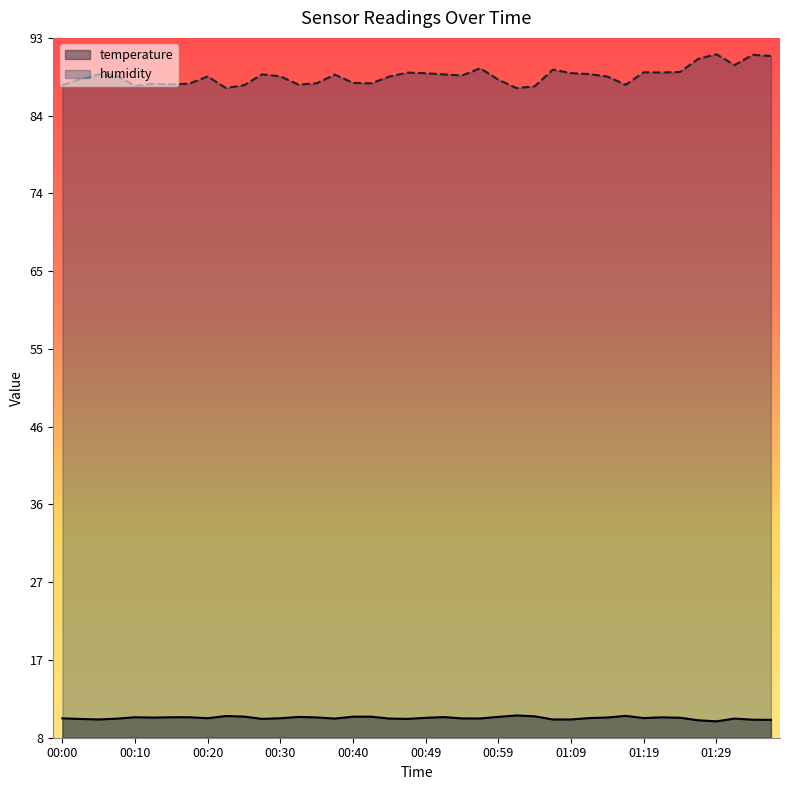

What position from the left is 01:14?

31